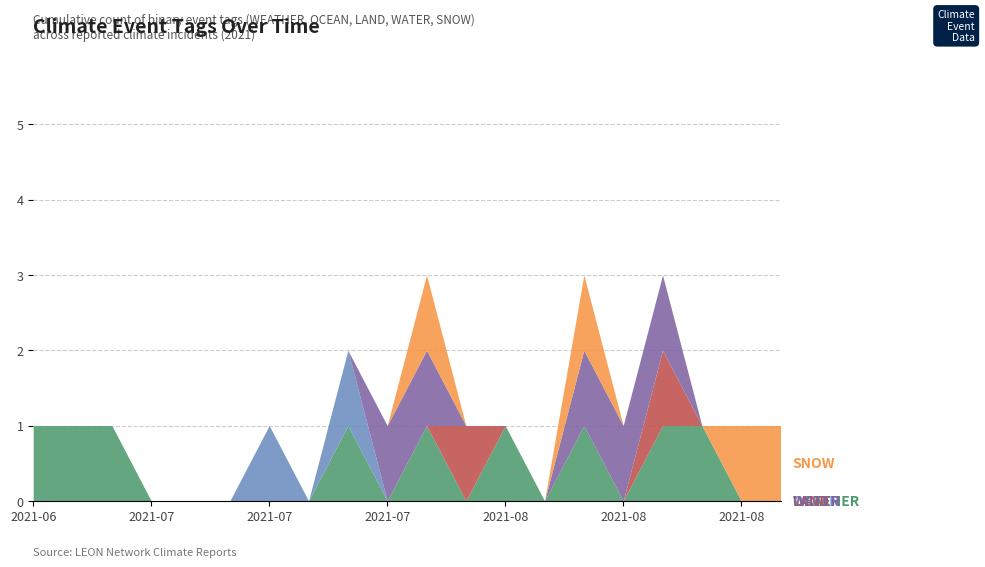

True or false: WATER and WEATHER intersect in this chart.

True